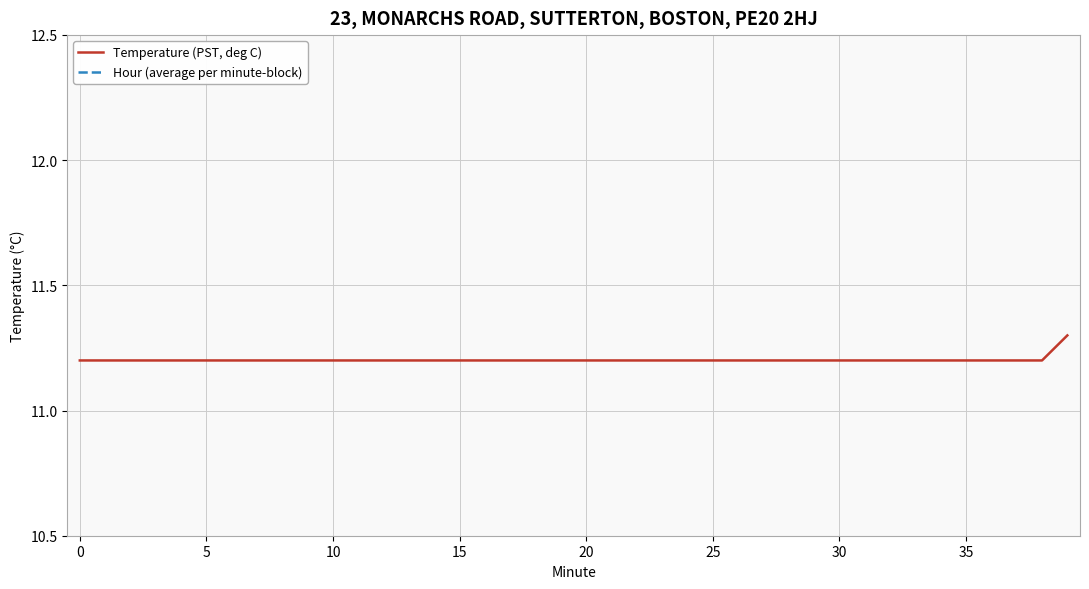

What are all the series names shown in the legend?

Temperature (PST, deg C), Hour (average per minute-block)